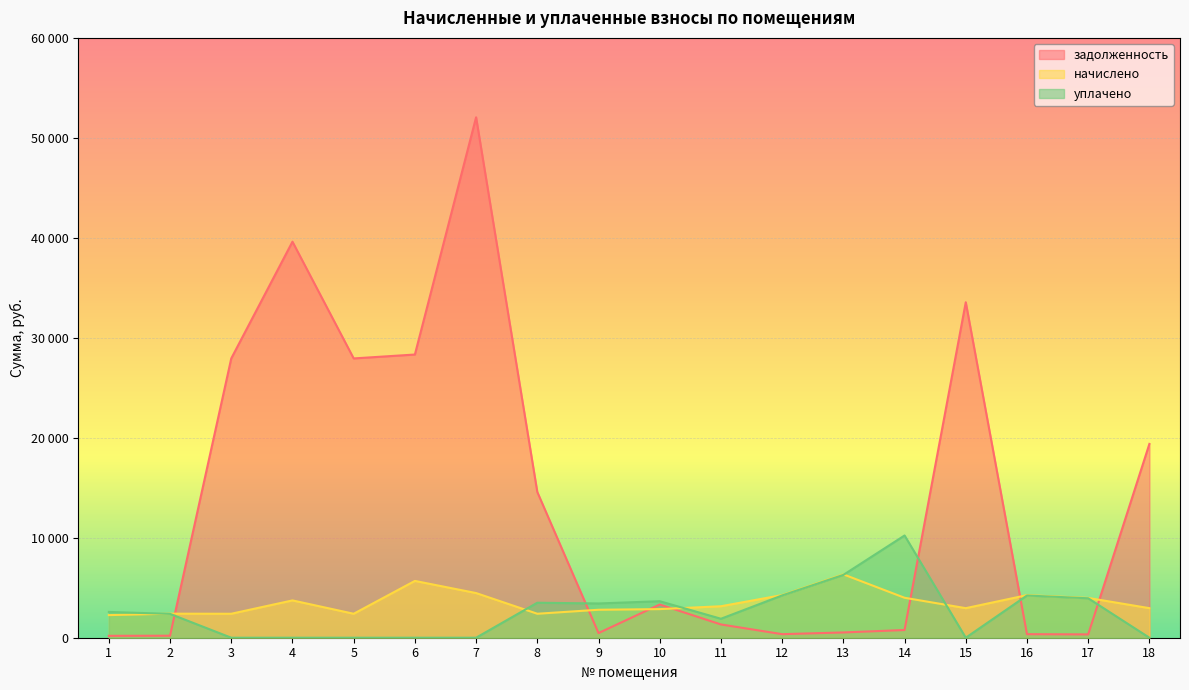

Which series has the largest total across all categories?

задолженность